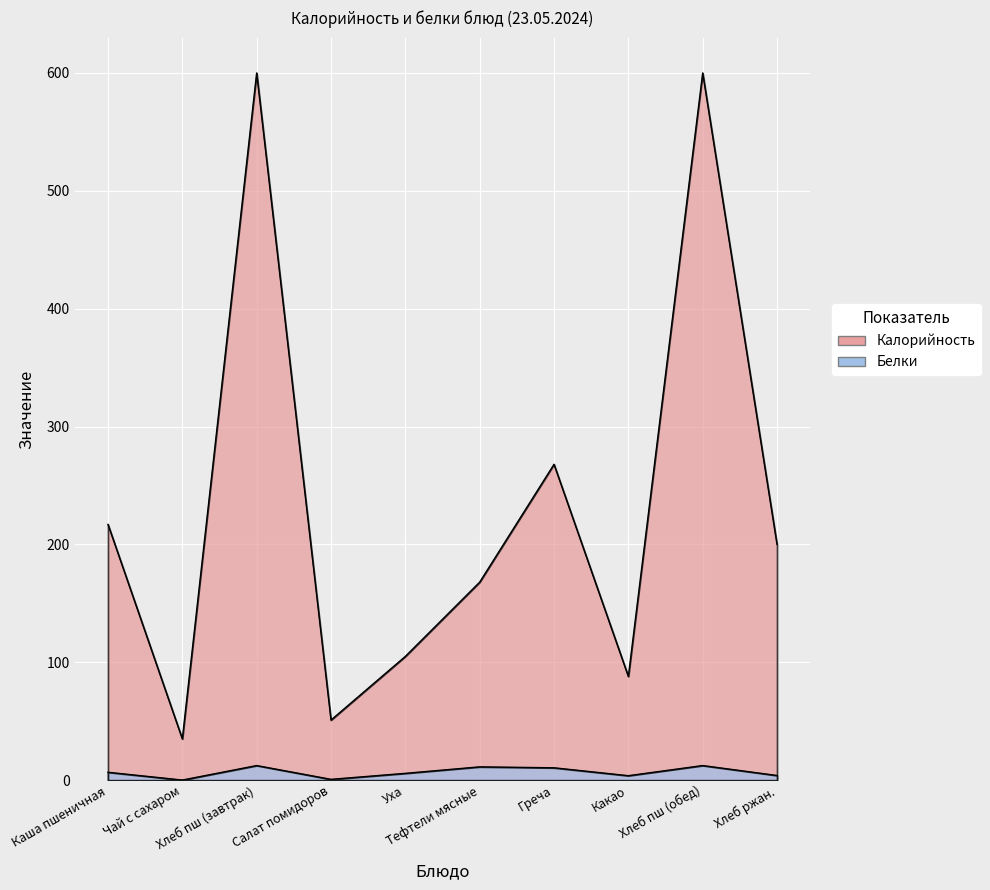

What is the value of the Калорийность point at the 9th from the left?

600.0